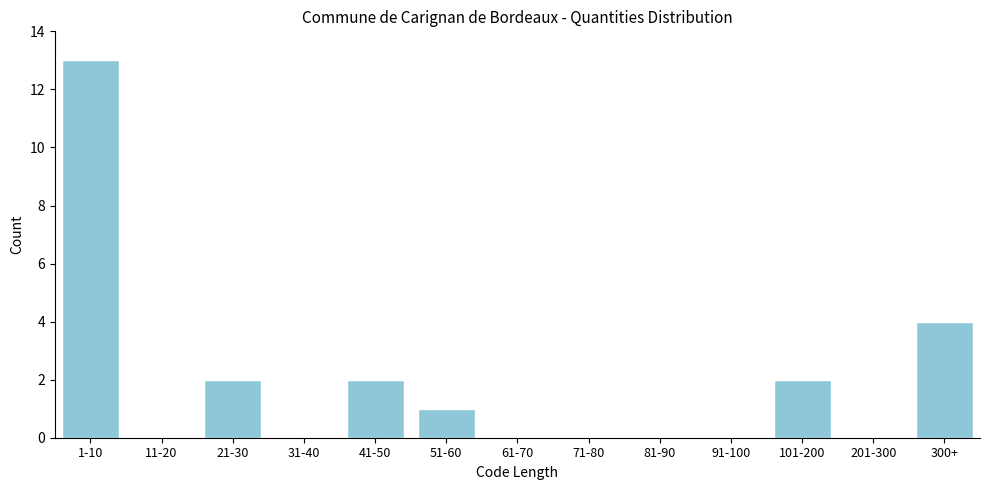

Reading right to left, list all the values displayed in this chart.

300+=4	201-300=0	101-200=2	91-100=0	81-90=0	71-80=0	61-70=0	51-60=1	41-50=2	31-40=0	21-30=2	11-20=0	1-10=13